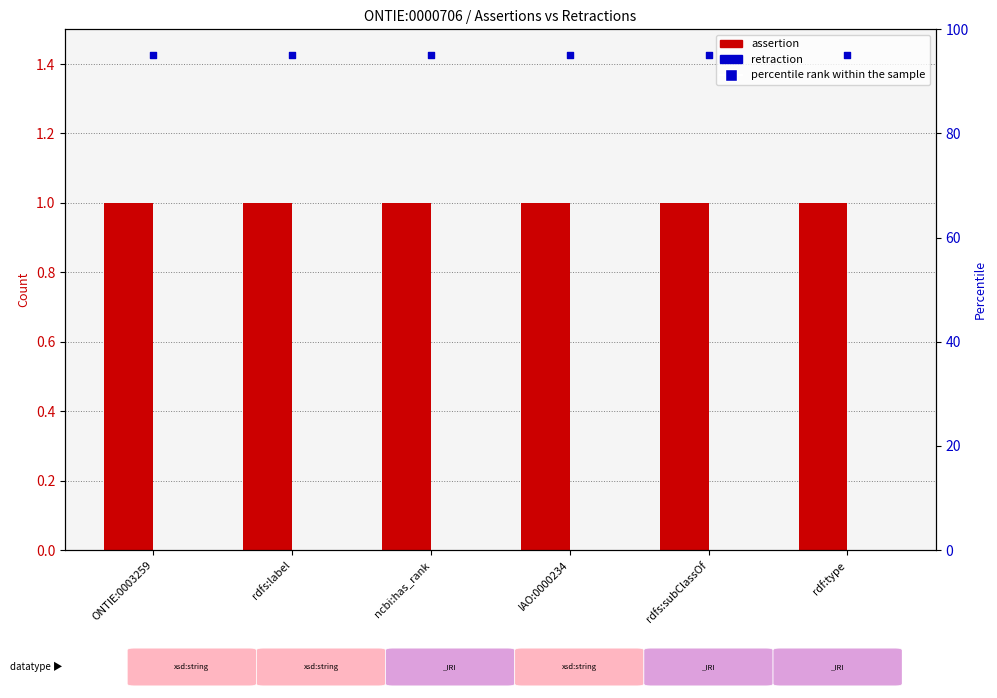

Which series has the largest total across all categories?

percentile rank within the sample